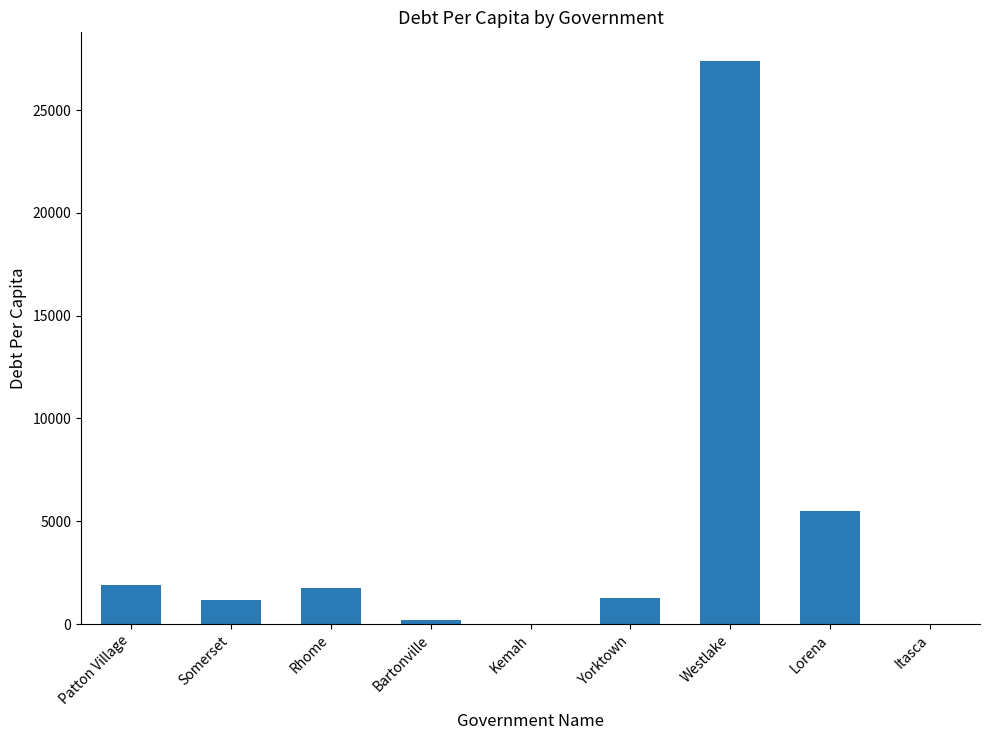

The value at Patton Village is 1881.0. True or false?

True